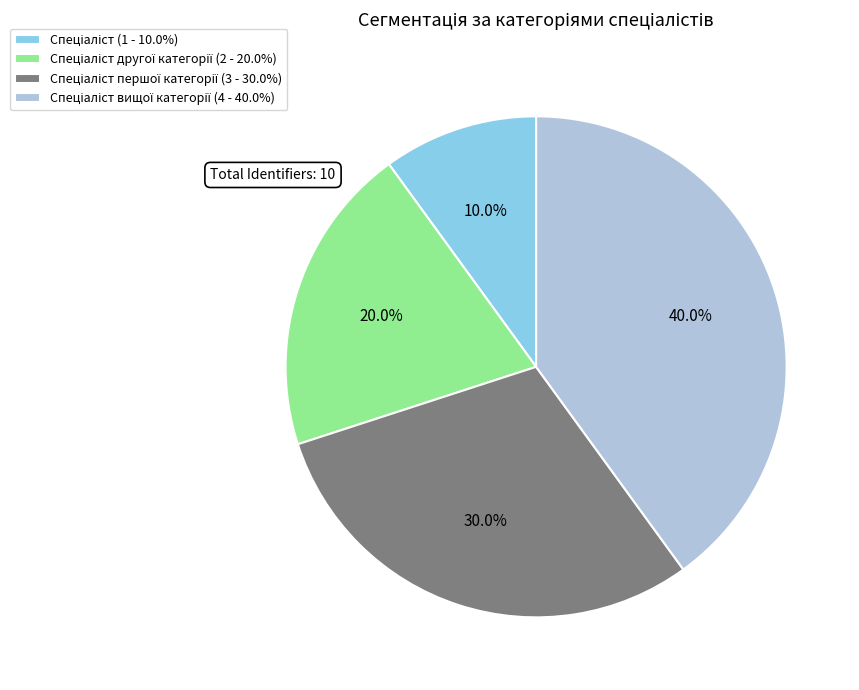

Does any single category account for the majority?

No